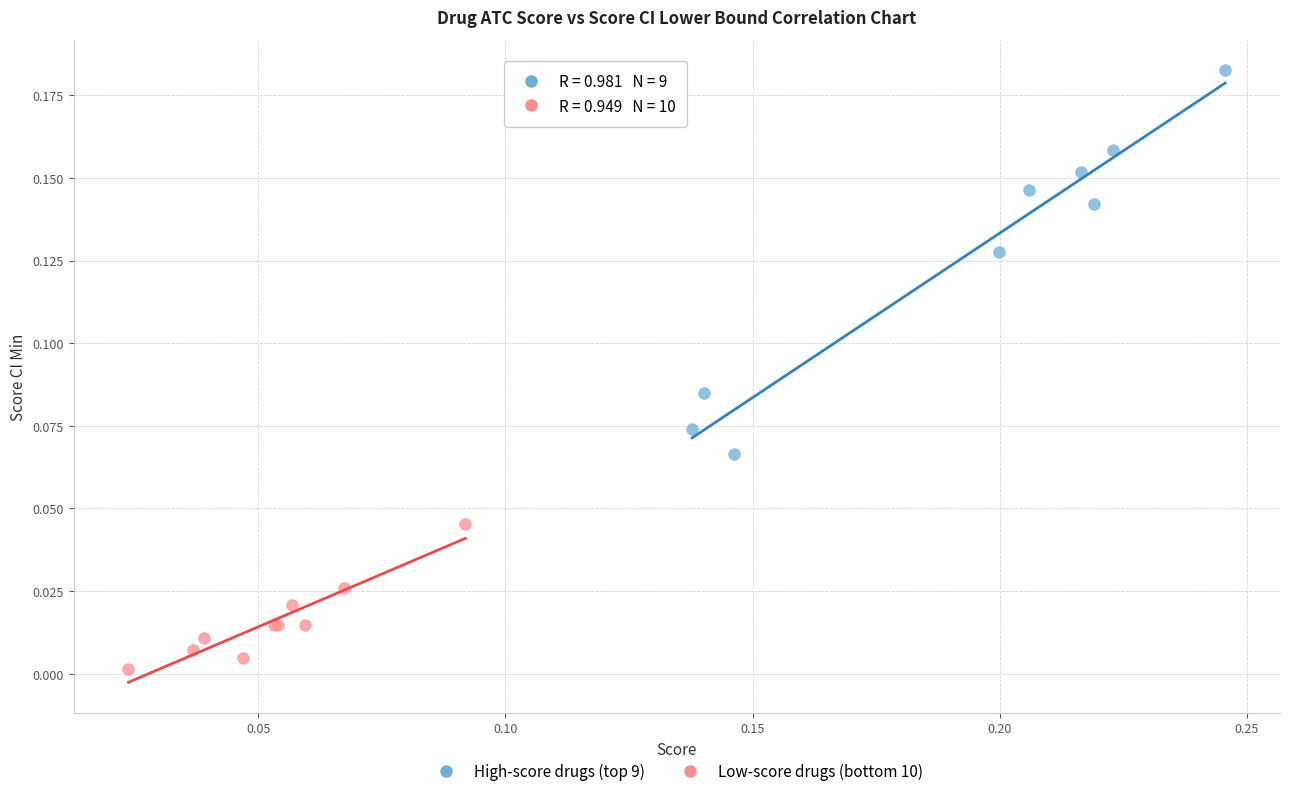

Which series contains the lowest Y value?

Low-score drugs (bottom 10)